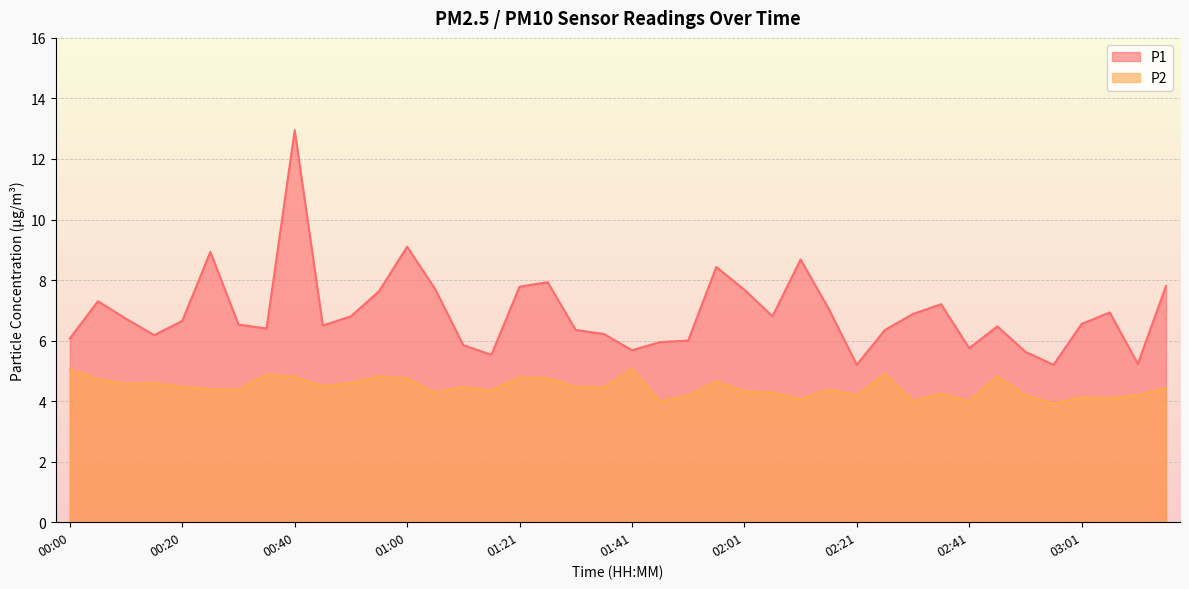

Which series has the widest spread of values?

P1